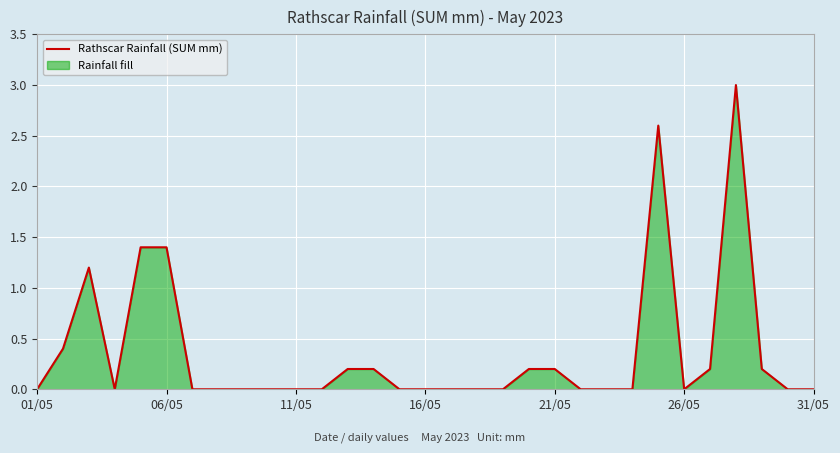

Does the chart display data point markers on the line(s)?

No